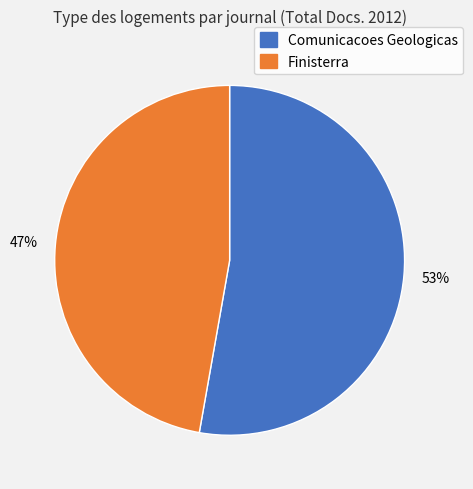

Which category has the biggest portion of the pie?

Comunicacoes Geologicas